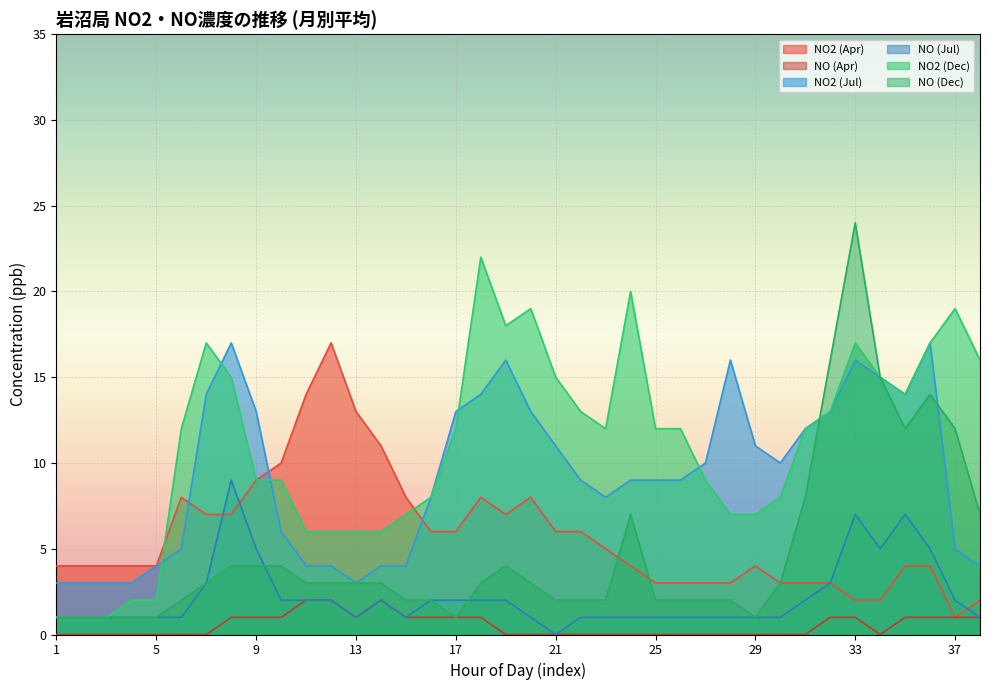

At which label is NO (Jul) closest to 4?

7